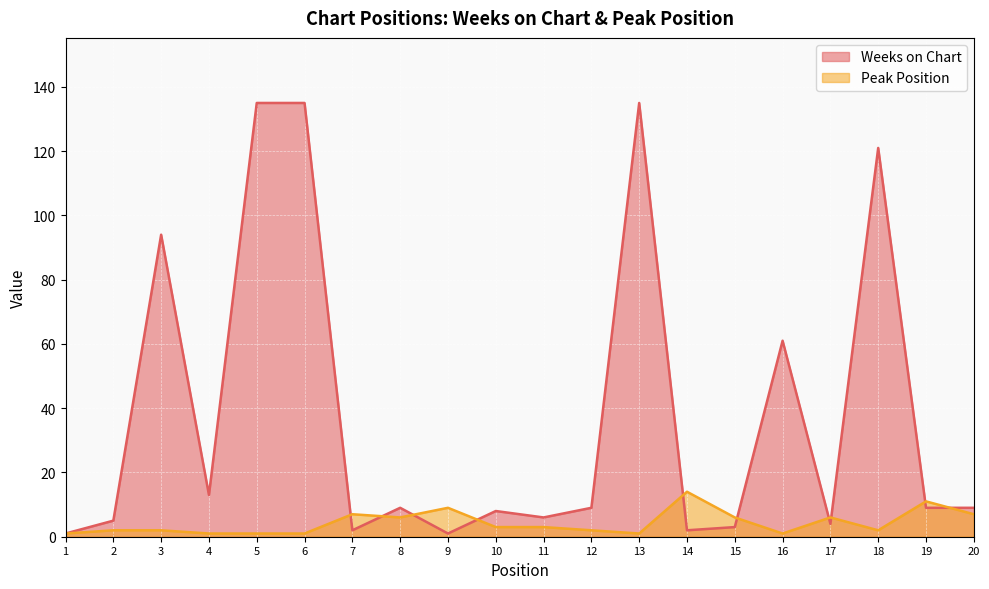

What is the sum of all Peak Position values?

86